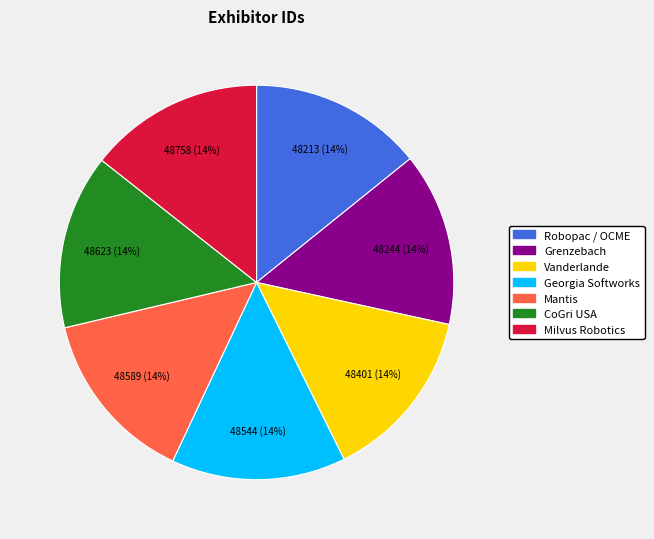

Does any single category account for the majority?

No